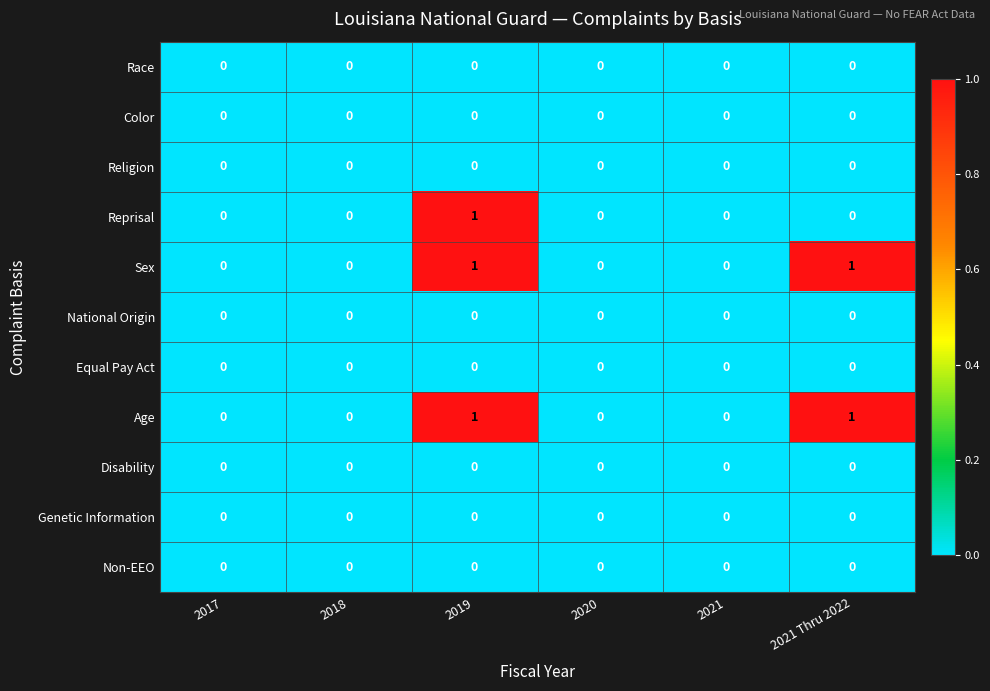

What is the total value across all series at 2019?

3